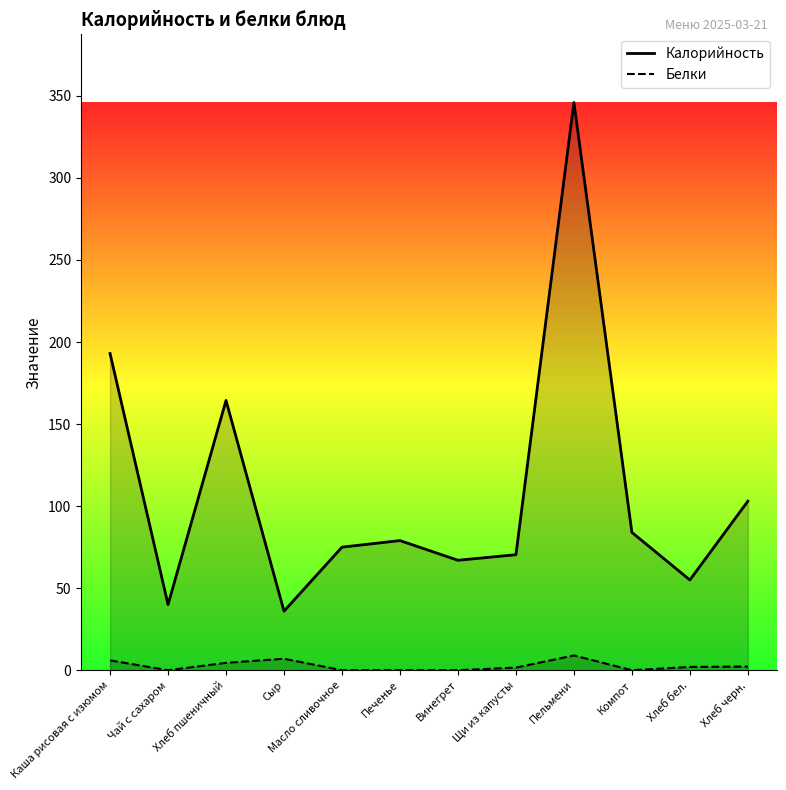

Count the number of categories in the chart.

12